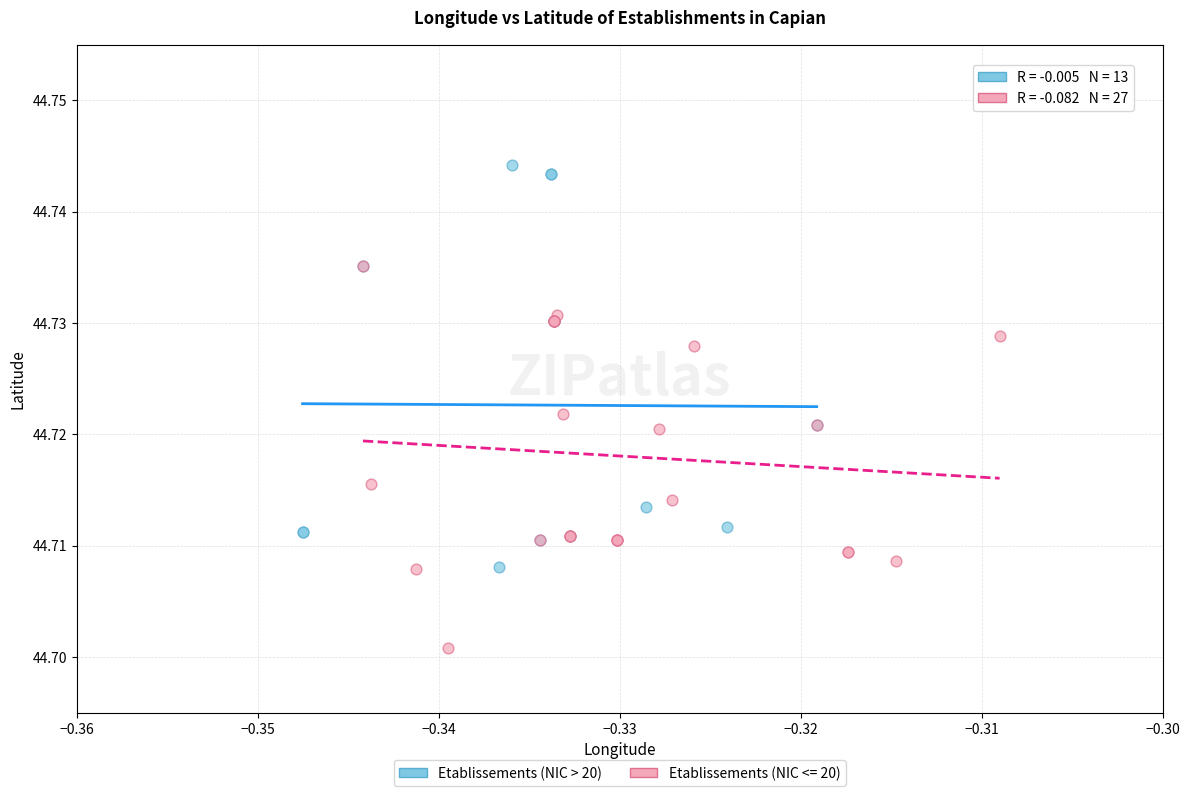

Which series contains the highest Y value?

Etablissements (NIC > 20)